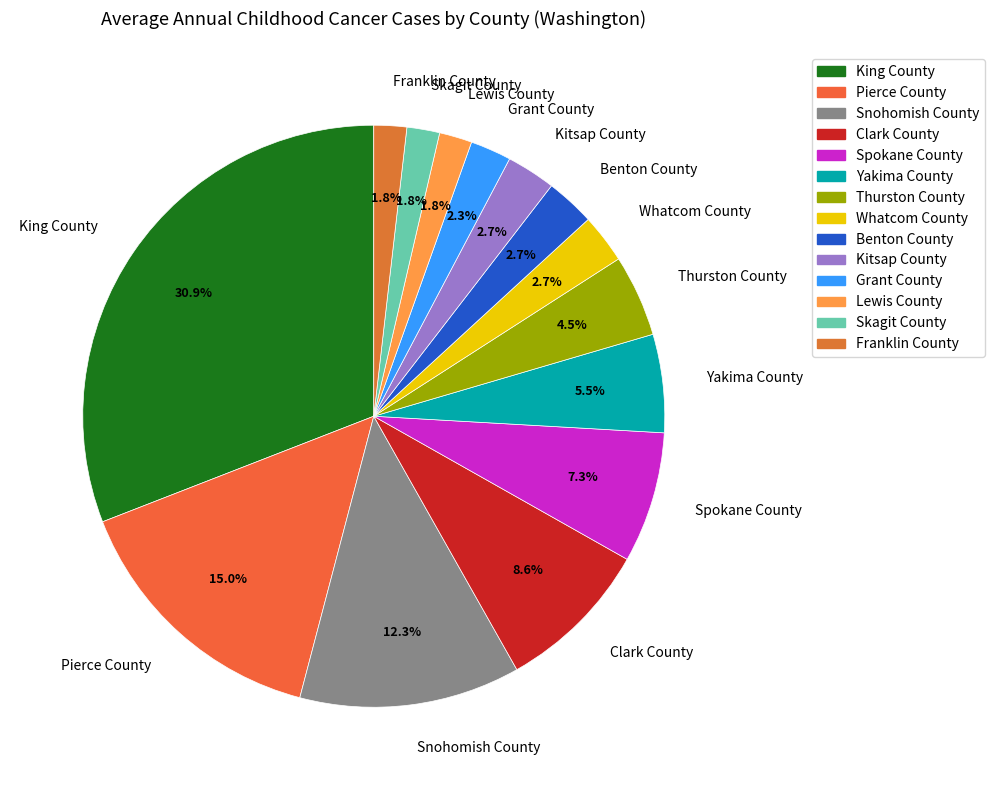

The Thurston County slice represents 18% of the pie. True or false?

False